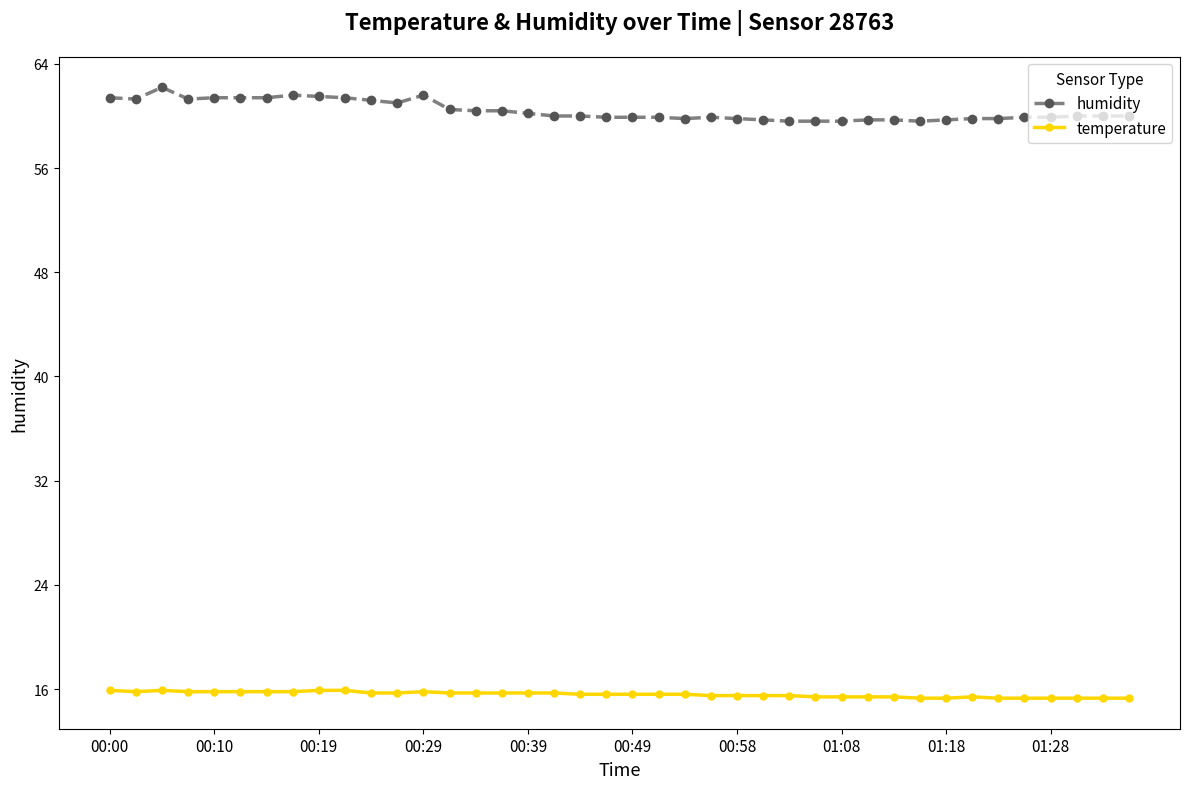

What is the difference between the maximum and minimum values in the temperature series?

0.6